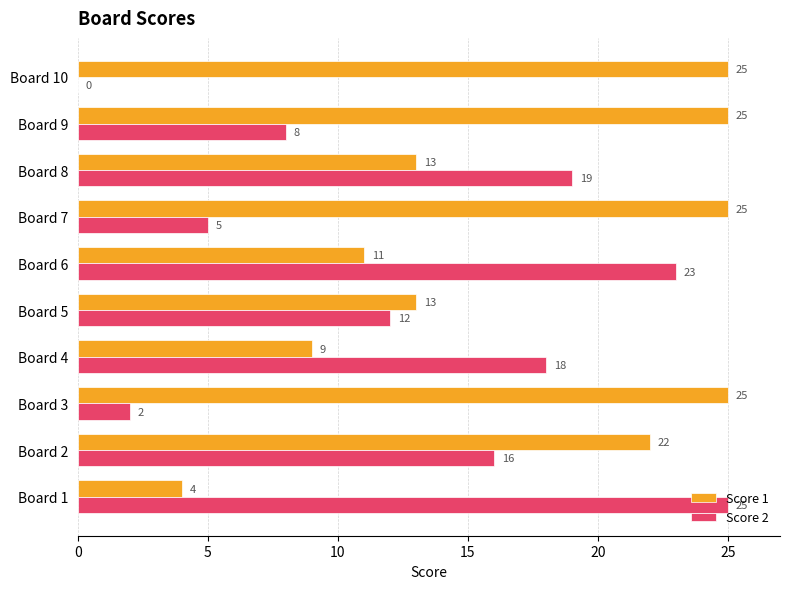

Read the Score 1 value at Board 5.

13